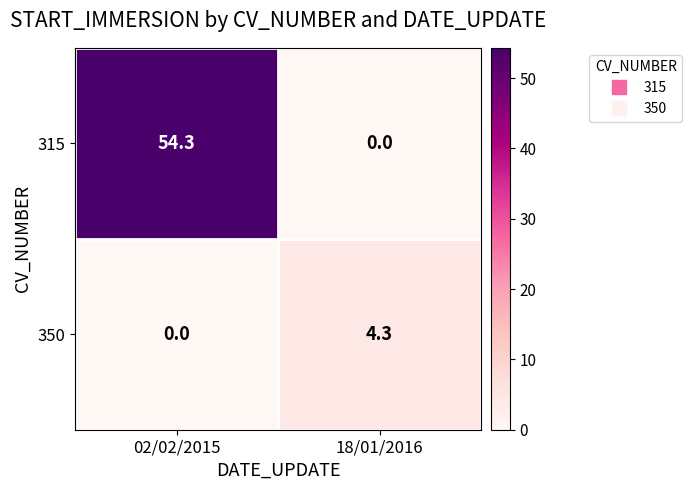

How many categories are shown in the chart?

2